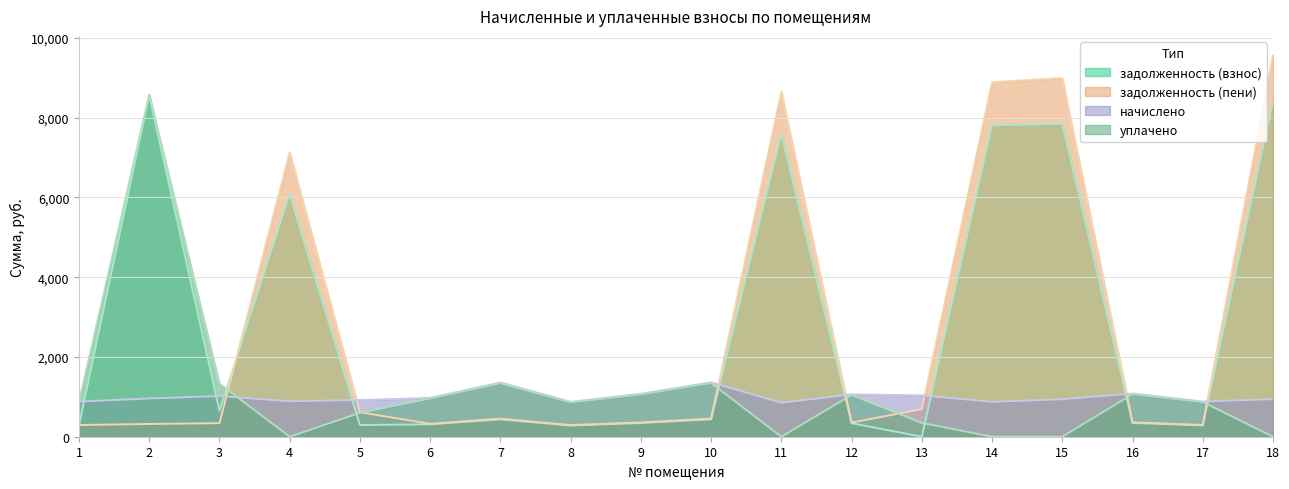

At which label is начислено closest to 1108?

16